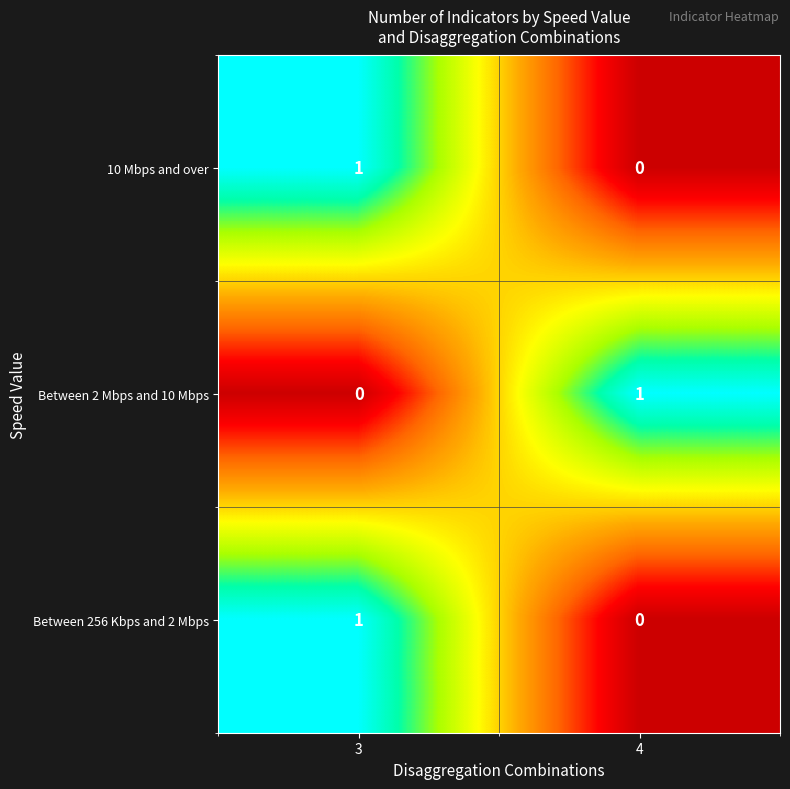

At which category is the sum across all series the highest?

3